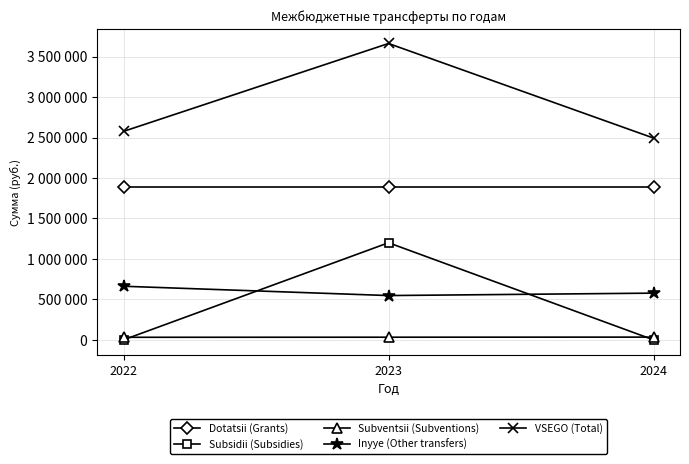

Reading left to right, what are all the values shown in this chart?

Dotatsii (Grants): 1882897	1882897	1882897
Subsidii (Subsidies): 0	1200000	0
Subventsii (Subventions): 31400	32500	33700
Inyye (Other transfers): 662240	547240	577240
VSEGO (Total): 2576537	3662637	2493837